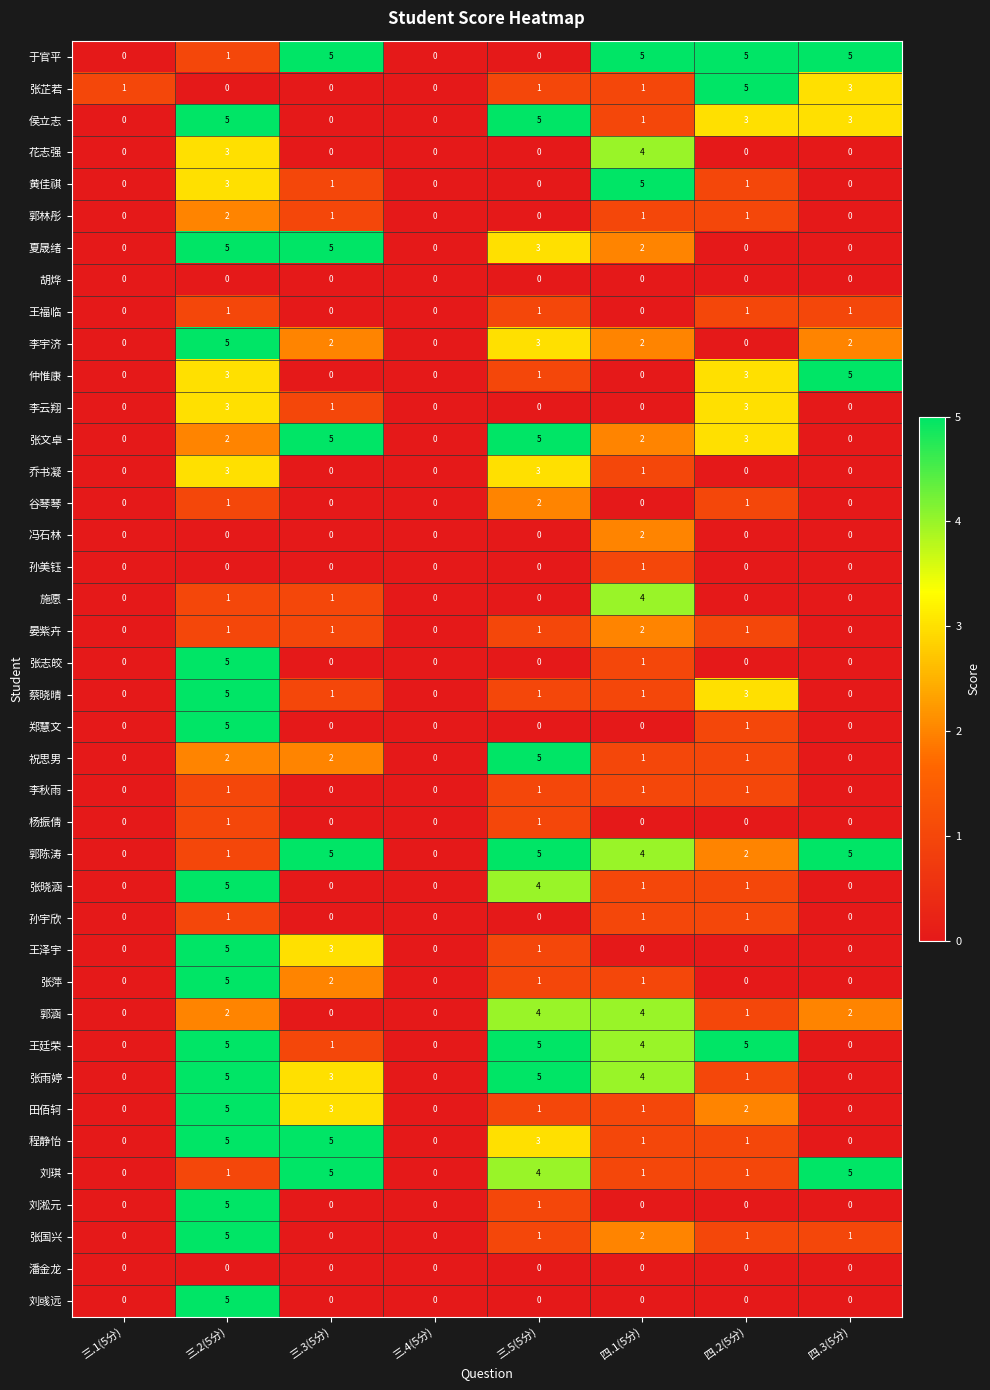

Count the number of categories in the chart.

8